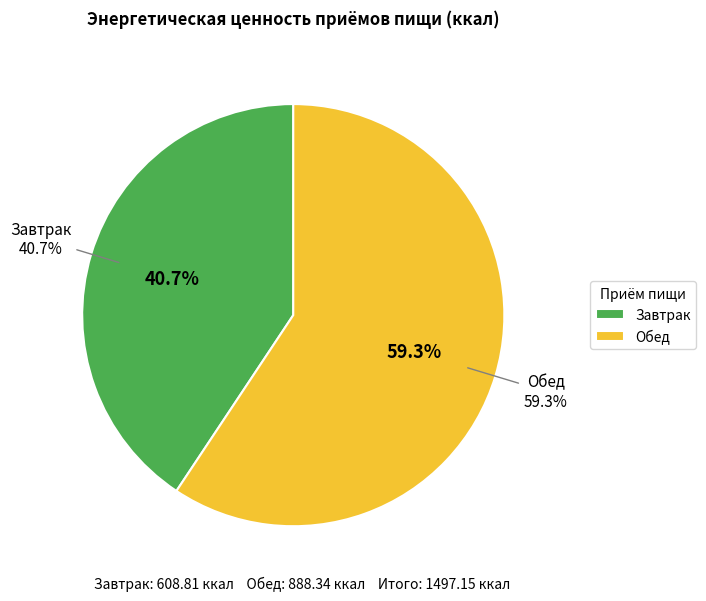

How many slices are in this pie chart?

2